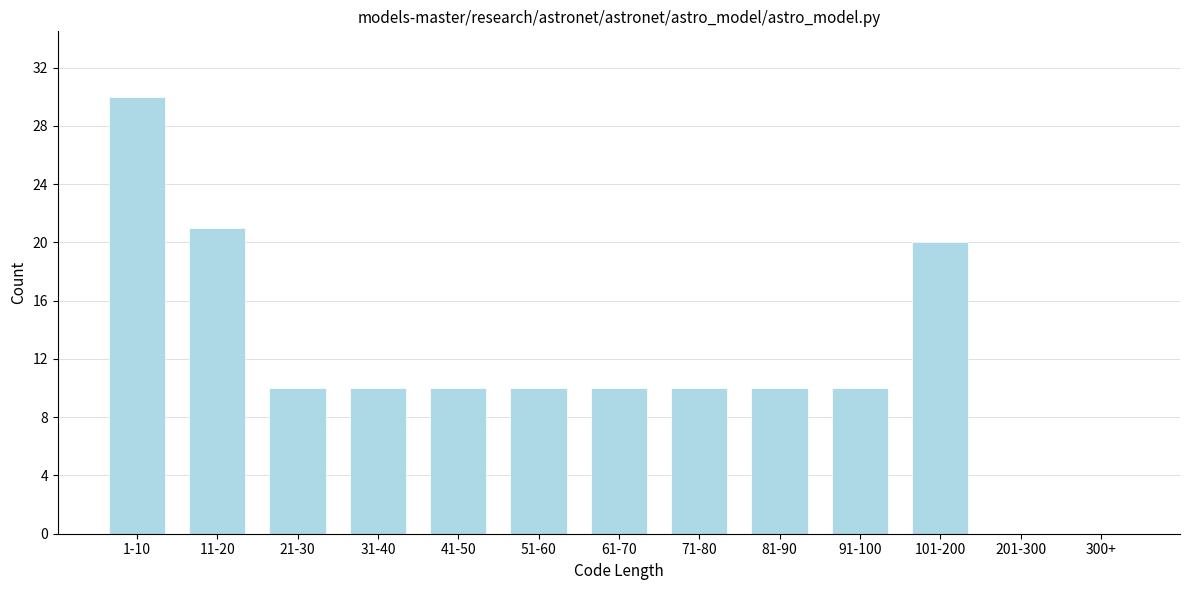

Reading right to left, list all the values displayed in this chart.

300+=0	201-300=0	101-200=20	91-100=10	81-90=10	71-80=10	61-70=10	51-60=10	41-50=10	31-40=10	21-30=10	11-20=21	1-10=30